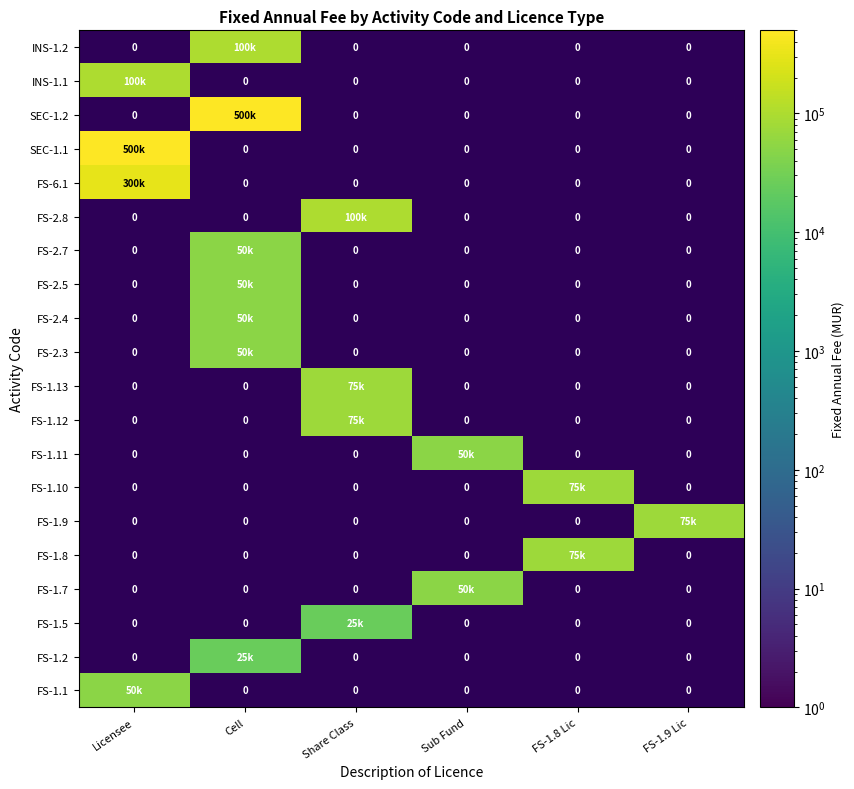

The FS-1.10 series shows 0.4 at Sub Fund. True or false?

False